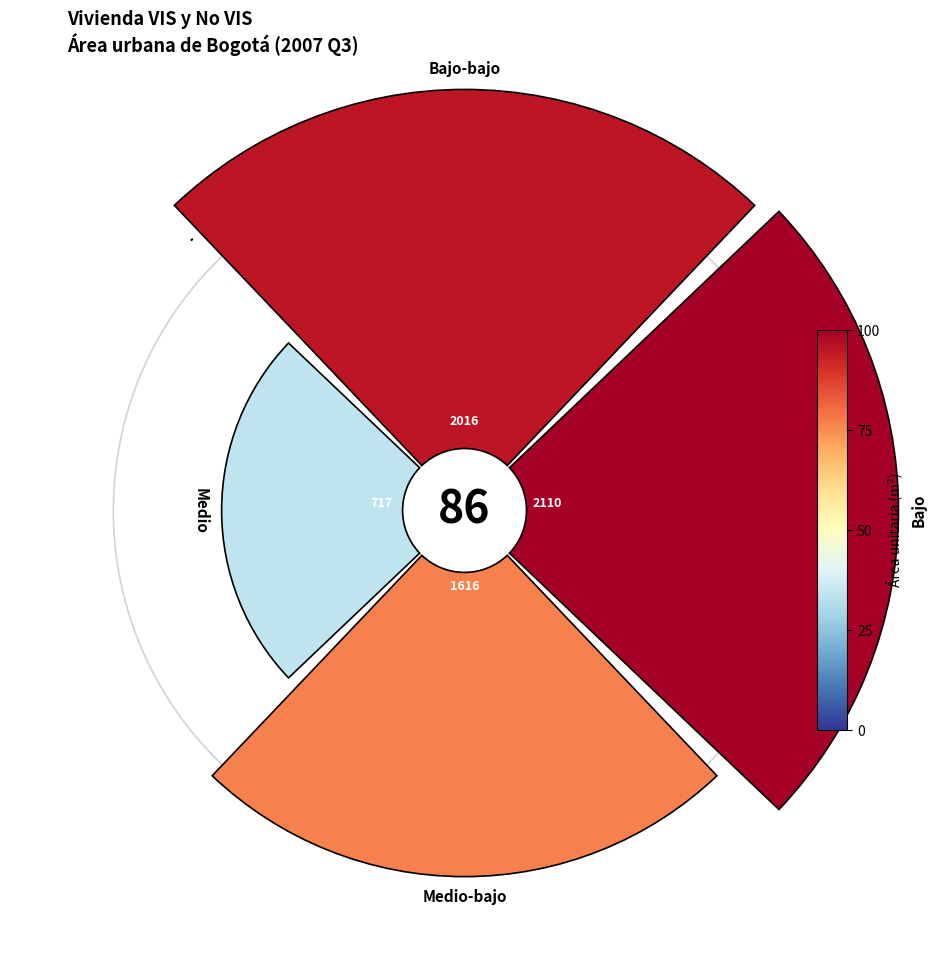

Do 180° and 270° together represent more than half of the pie?

No